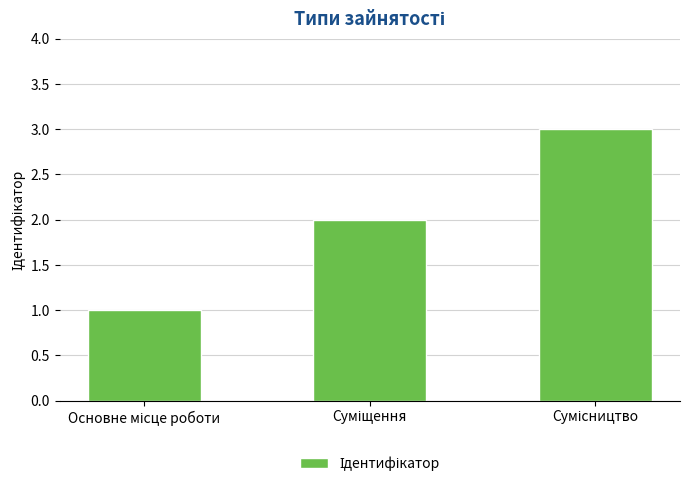

Reading left to right, list all the values displayed in this chart.

1	2	3